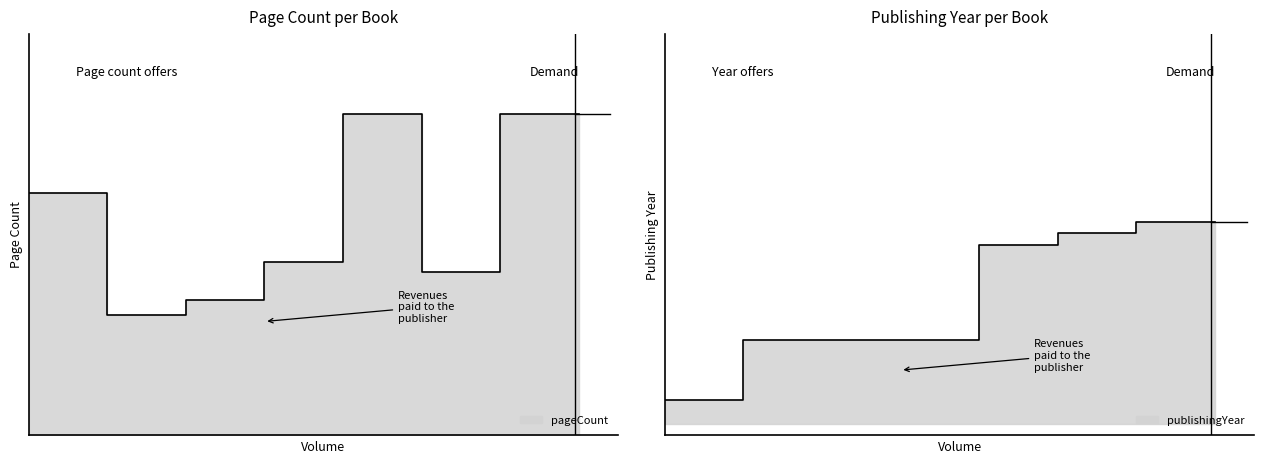

What is the minimum value shown in the chart?

352